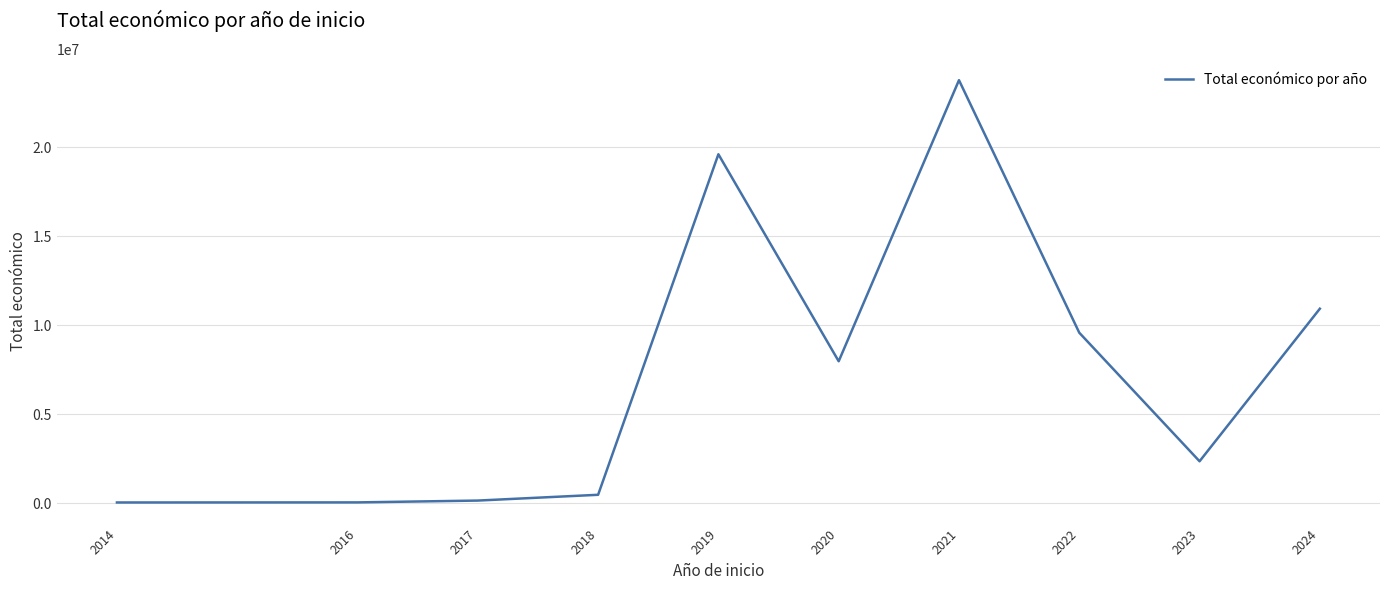

What is the maximum value shown in the chart?

23754499